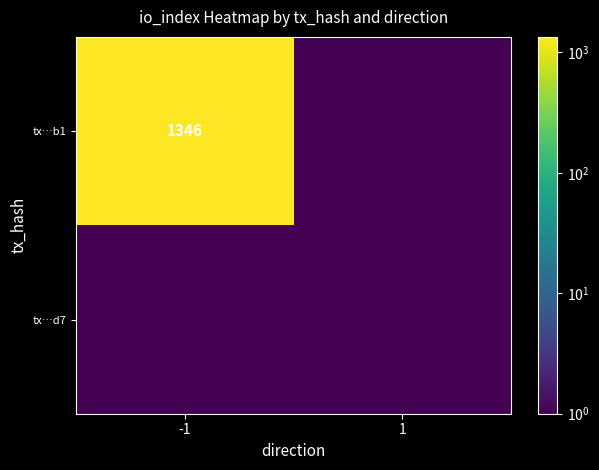

Is it true that tx…b1 equals 1346.0 at -1?

True